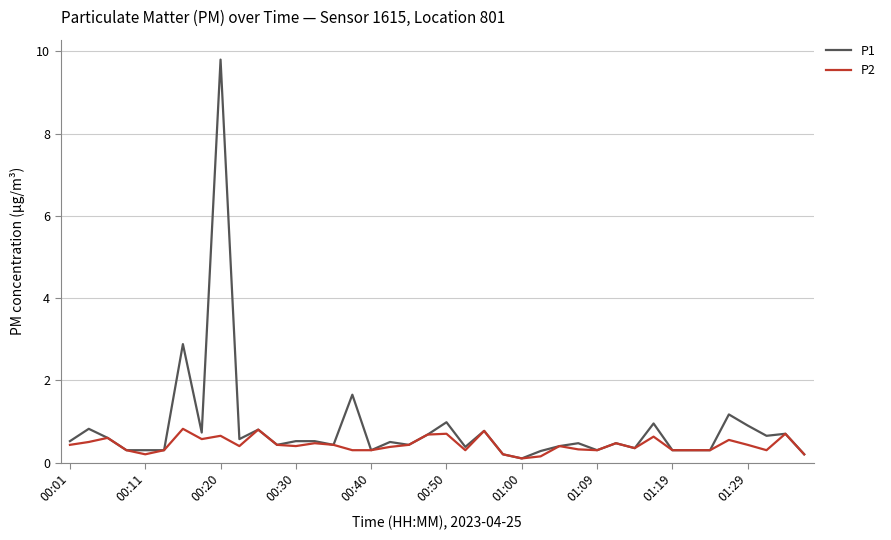

Which series has the widest spread of values?

P1